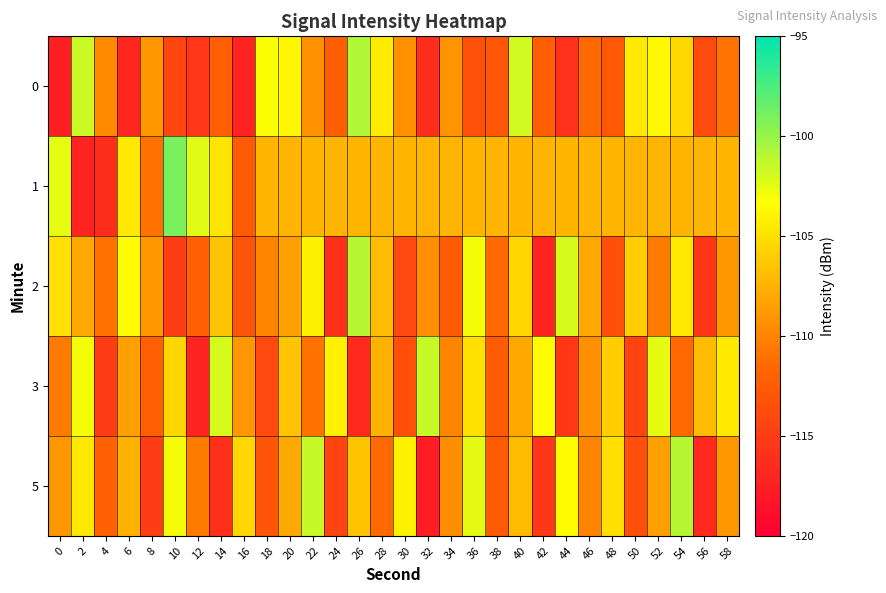

Which series has the largest total across all categories?

1